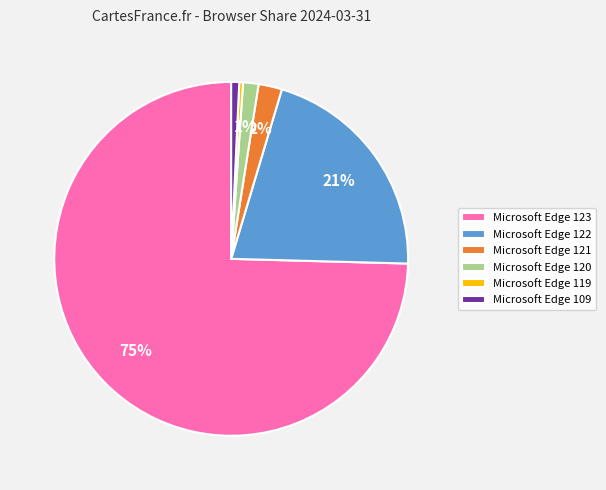

To the nearest percent, what percentage of the pie is Microsoft Edge 122?

21%